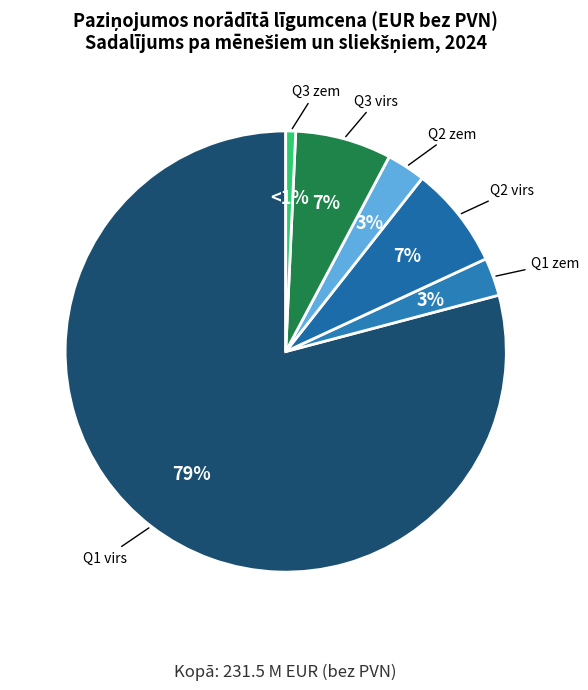

How many segments does this pie chart have?

6